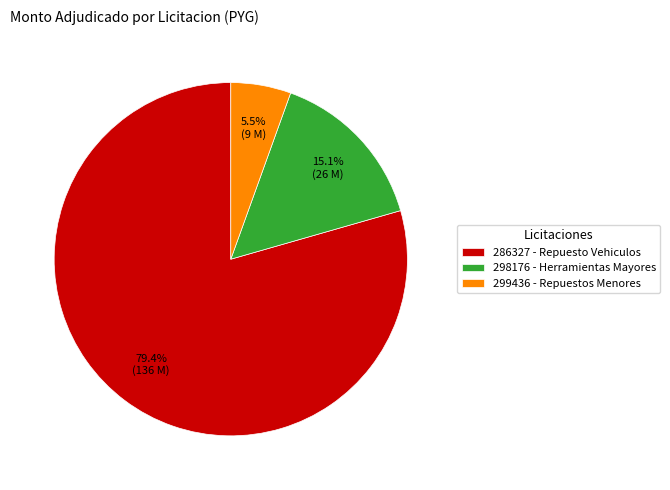

Between 286327 - Repuesto Vehiculos and 298176 - Herramientas Mayores, which is larger?

286327 - Repuesto Vehiculos